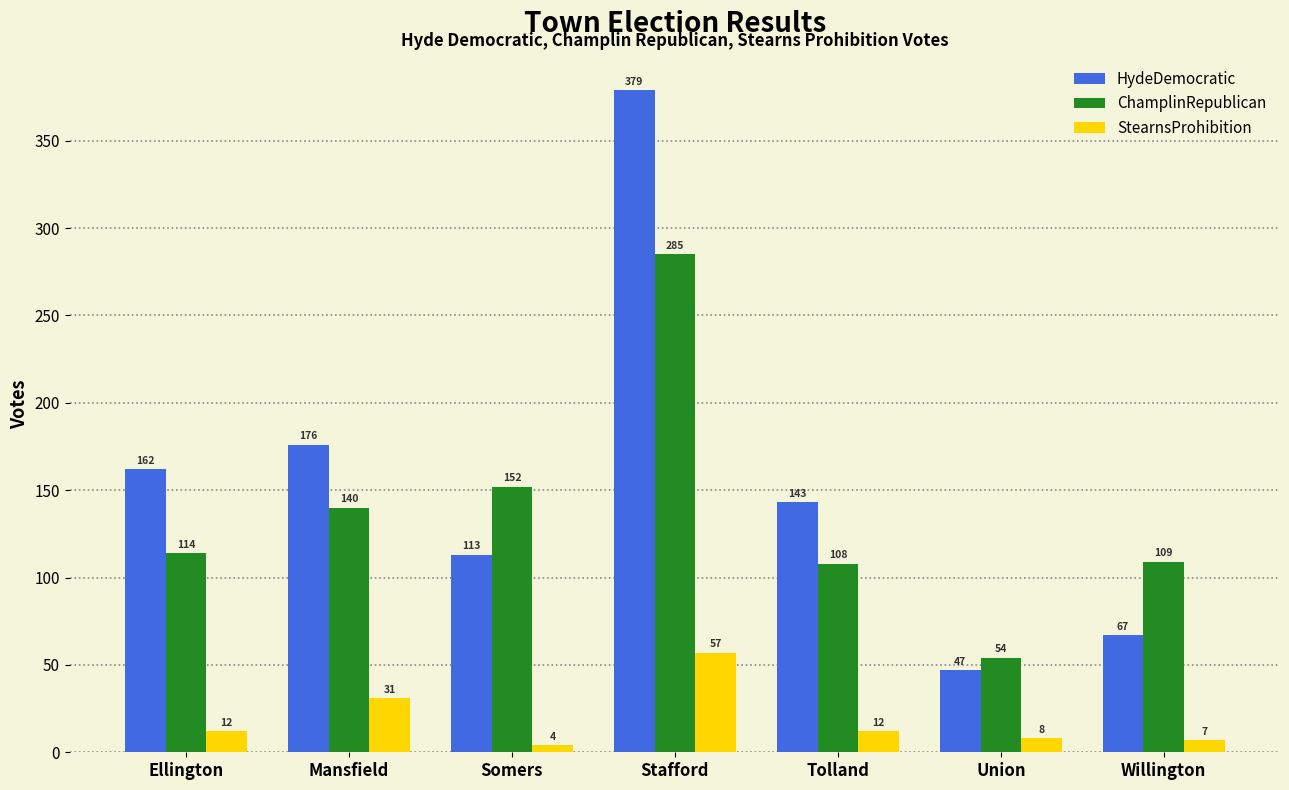

What is the difference between the maximum and minimum values in the StearnsProhibition series?

53